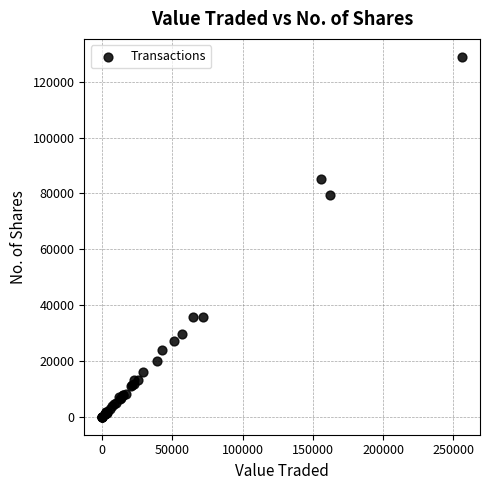

What Y value in the scatter plot is closest to 64443?

79466